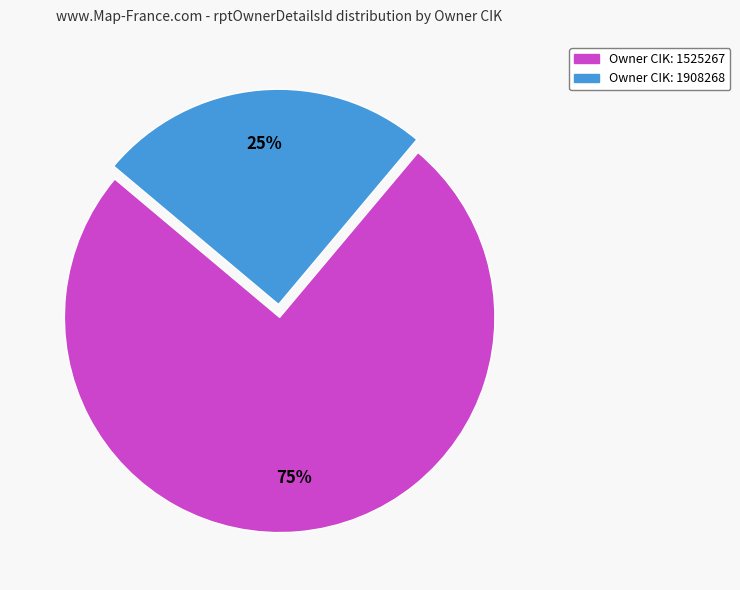

Is there a majority slice in this chart?

Yes